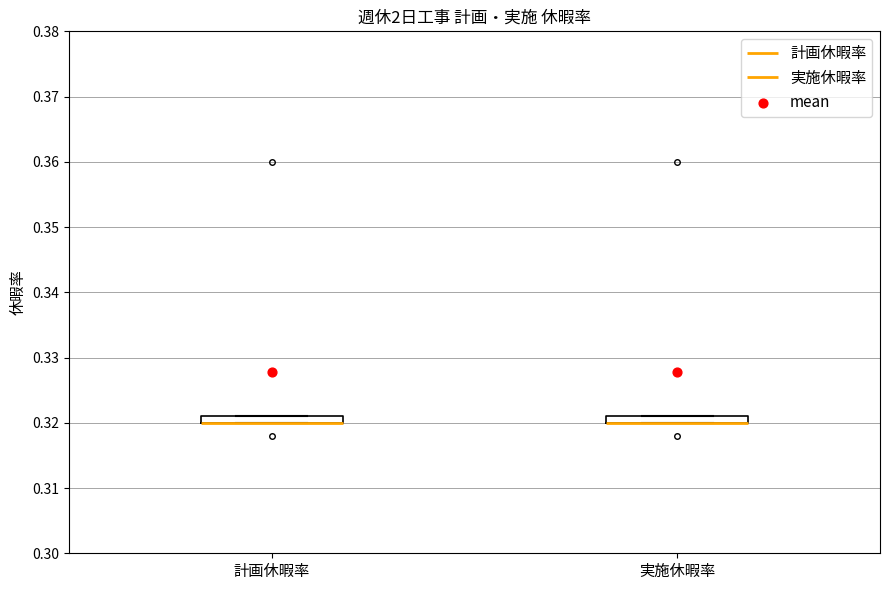

Where is the lower edge of the box for 実施休暇率 on the y-axis? The values are not printed on the chart, so give them approximately, as read against the axis.

0.320